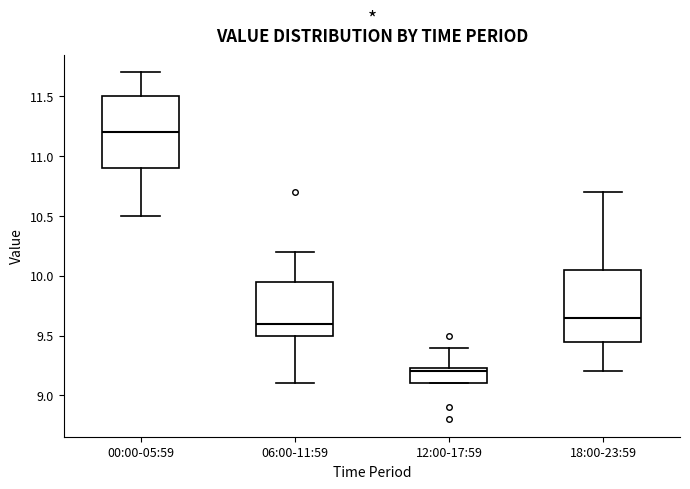

Reading left to right, read every box against the y-axis: the position of its median line, the range the box covers, and the ends of its whiskers. The values are not printed on the chart, so give them approximately, as read against the axis.

00:00-05:59: median 11.20, box 10.90 to 11.50, whiskers 10.50 to 11.70
06:00-11:59: median 9.60, box 9.50 to 9.95, whiskers 9.10 to 10.20
12:00-17:59: median 9.20, box 9.10 to 9.25, whiskers 9.10 to 9.40
18:00-23:59: median 9.65, box 9.45 to 10.05, whiskers 9.20 to 10.70